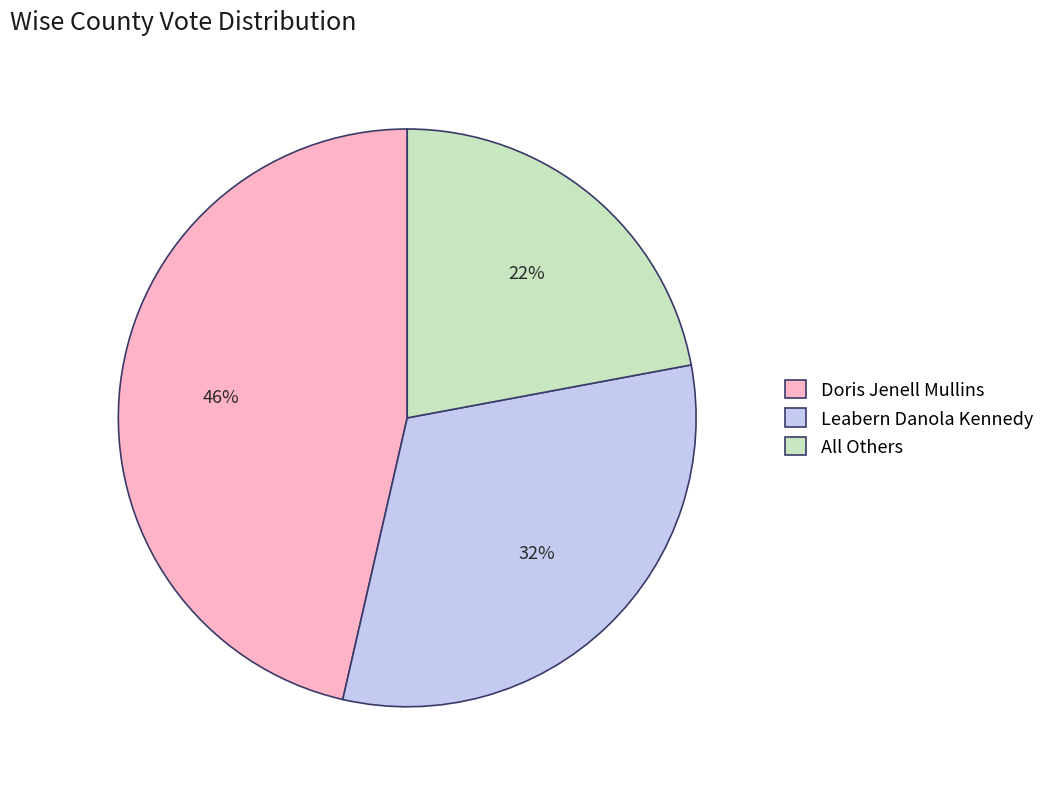

What percentage is the Leabern Danola Kennedy slice, to the nearest percent?

32%